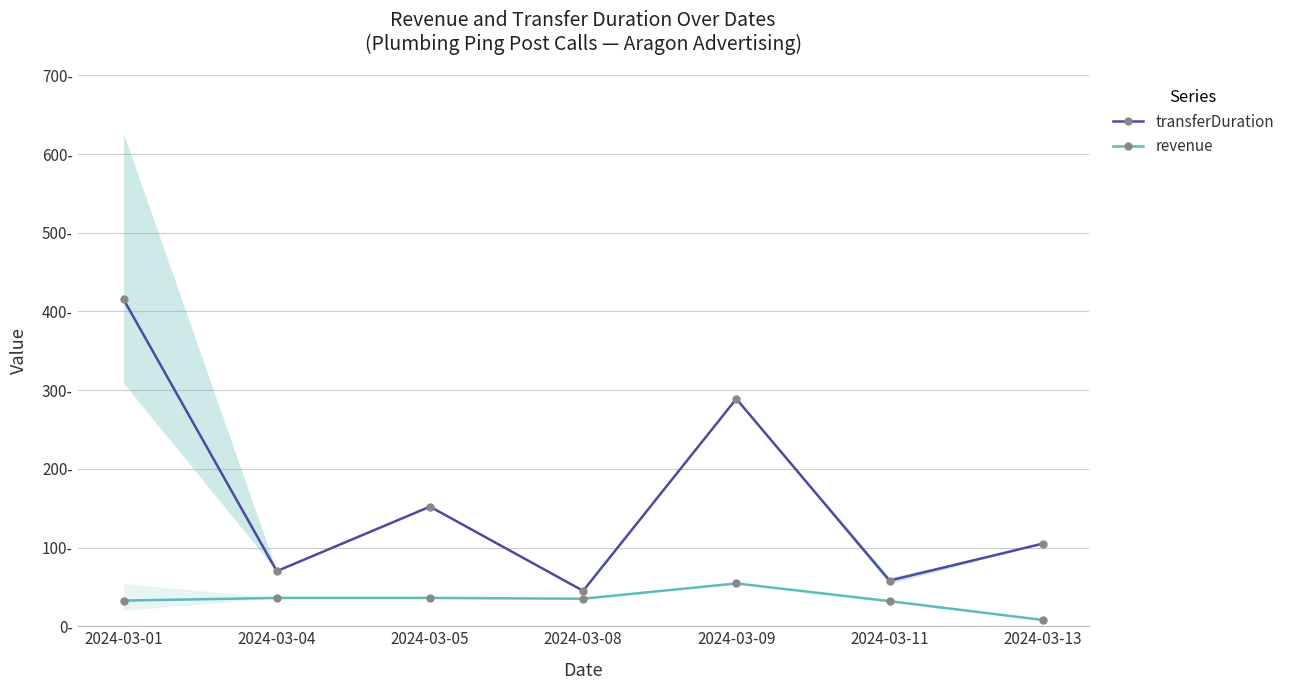

Reading right to left, transcribe all the data shown in this chart.

transferDuration: 105.0	58.0	289.0	45.0	152.0	70.0	415.3
revenue: 8.0	31.9	54.4	35.0	36.0	36.0	32.6